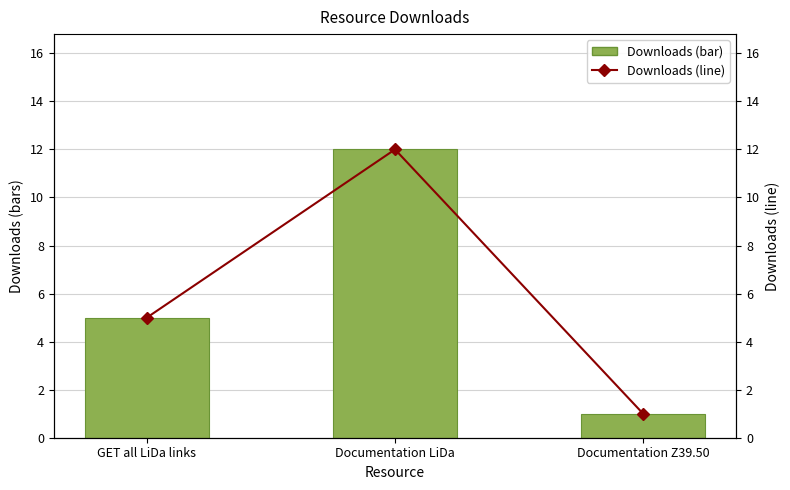

What value does the downloads series have at GET all LiDa links, to the nearest 5?

5